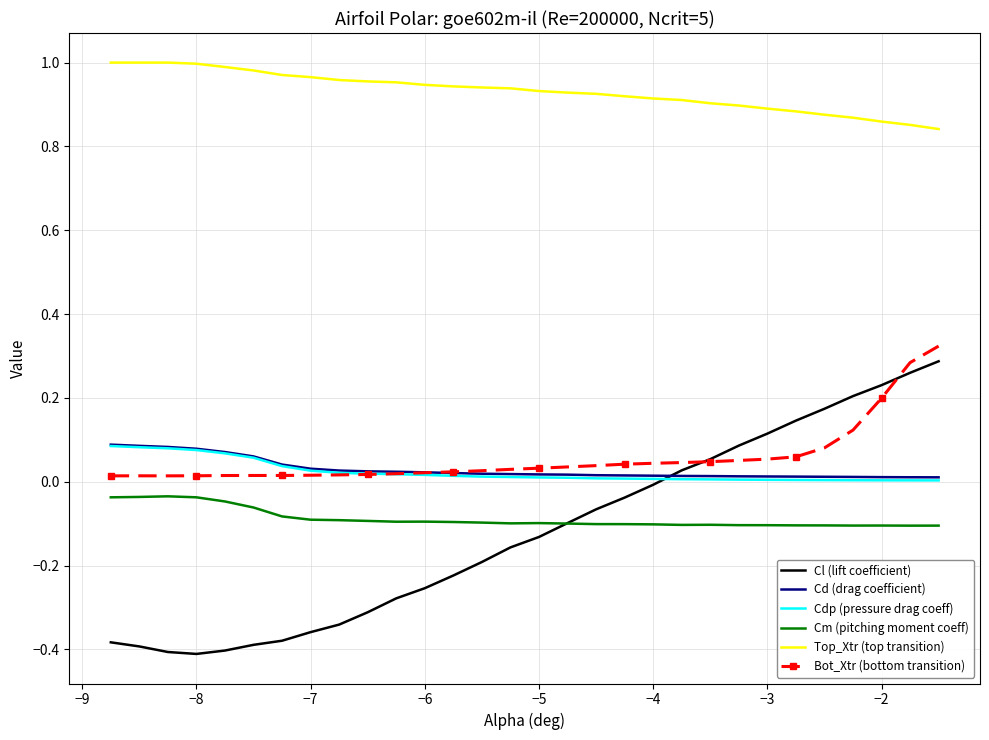

True or false: Cm (pitching moment coeff) and Cdp (pressure drag coeff) cross at least once.

False